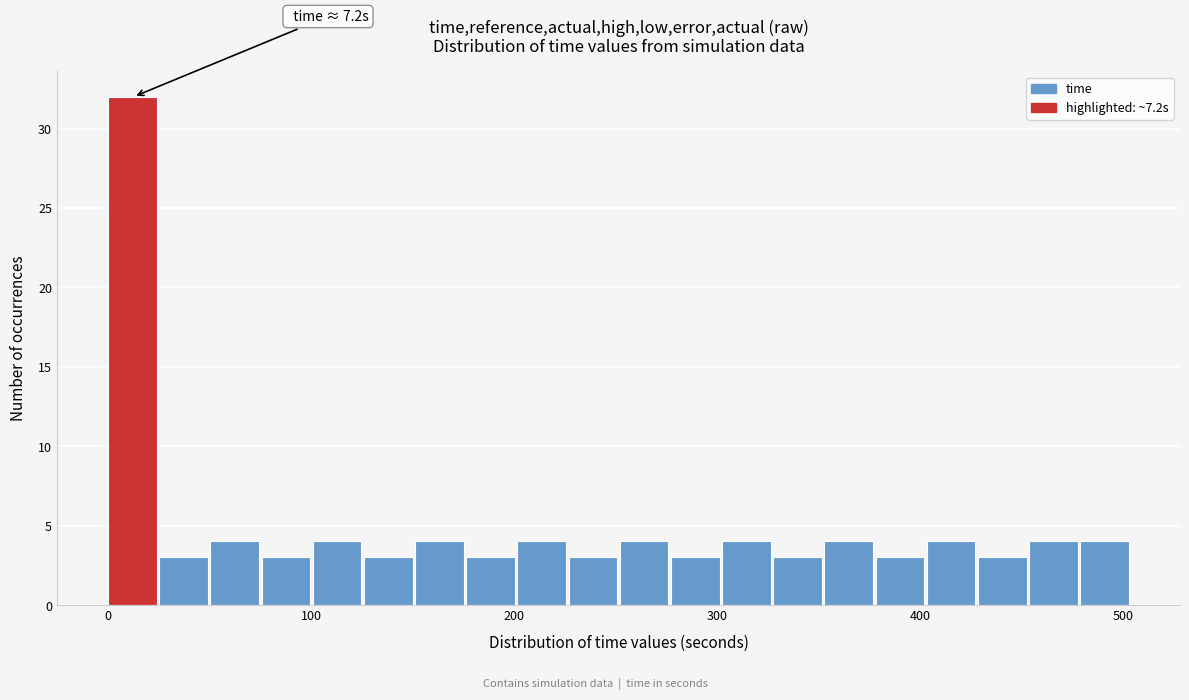

Read against the x-axis, roughly where is the centre of the tallest bar?

10